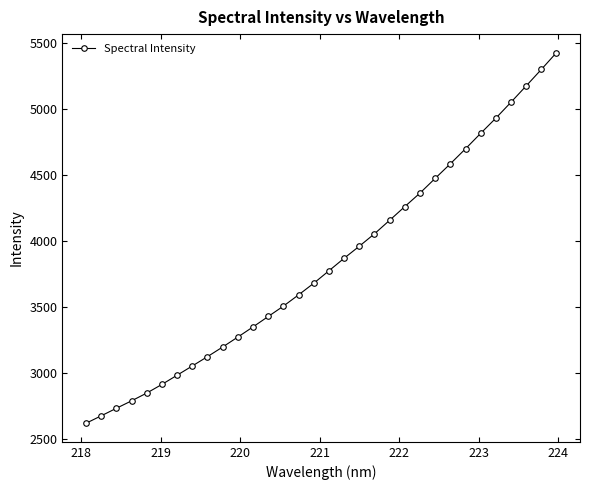

What is the value of the 19th point from the left?

3959.4